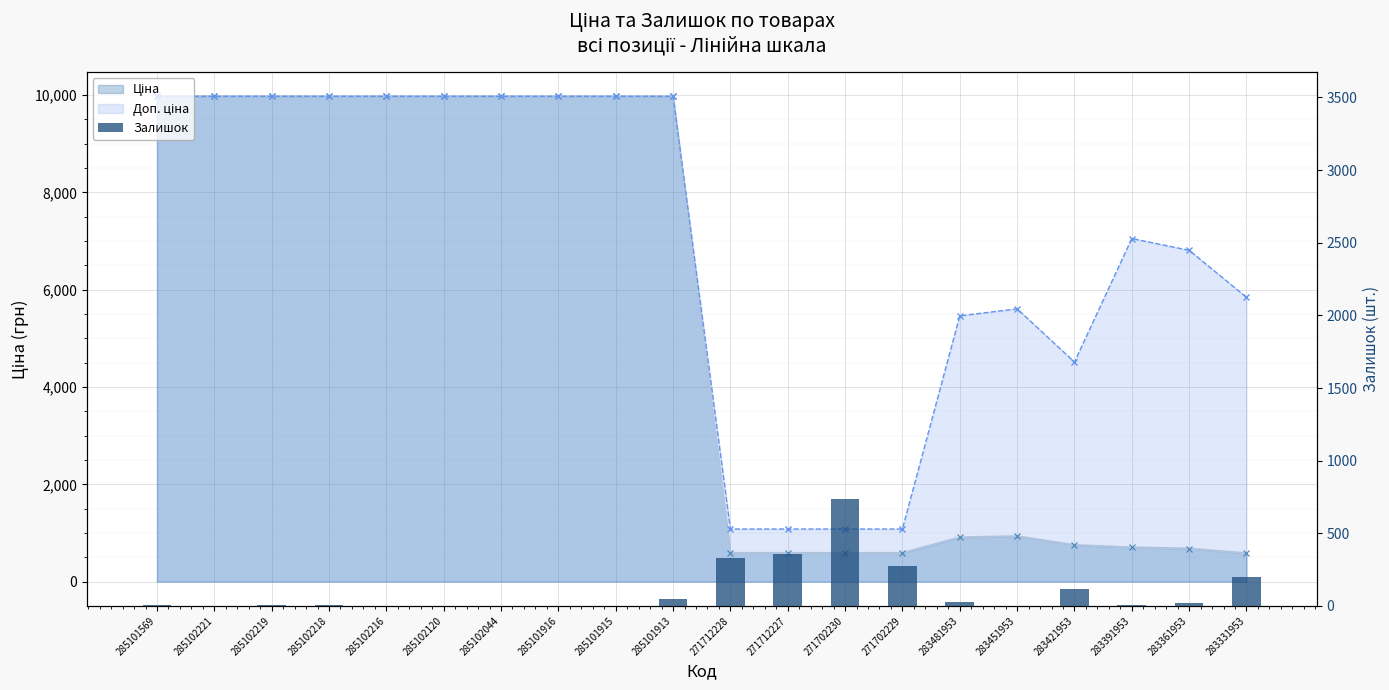

Reading left to right, transcribe all the data shown in this chart.

Ціна: 9975.0	9975.0	9975.0	9975.0	9975.0	9975.0	9975.0	9975.0	9975.0	9975.0	589.9	589.9	589.9	589.9	910.4	934.5	752.2	705.1	681.0	584.4
Доп. ціна: 9975.0	9975.0	9975.0	9975.0	9975.0	9975.0	9975.0	9975.0	9975.0	9975.0	1081.7	1081.7	1081.7	1081.7	5462.3	5607.2	4513.3	7051.3	6809.8	5843.9
Залишок: 7.0	2.0	9.0	3.0	0.0	0.0	1.0	0.0	0.0	46.0	333.0	359.0	735.0	272.0	24.0	2.0	113.0	8.0	19.0	202.0